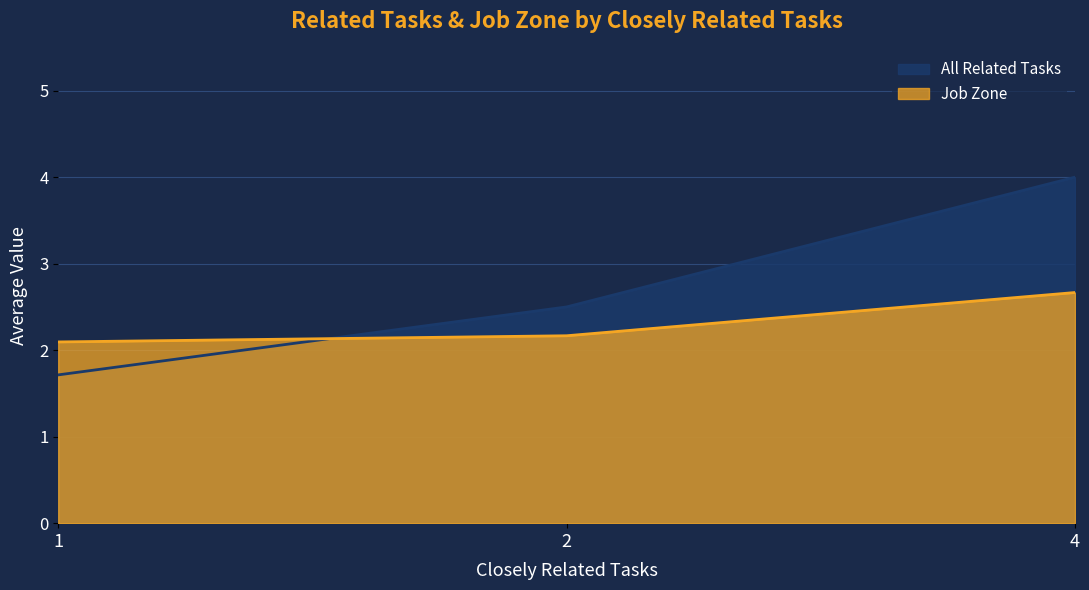

At how many categories does at least one series exceed 2?

3